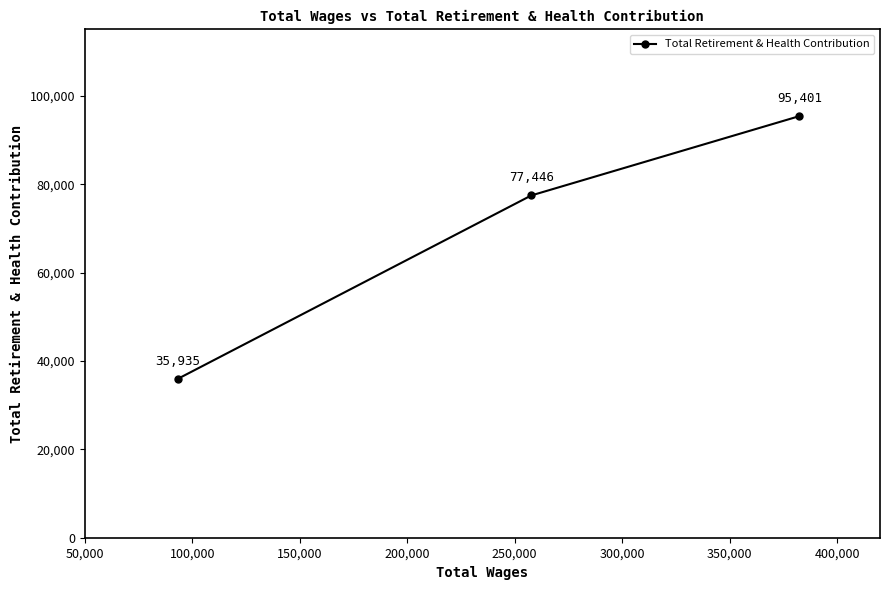

Count the values in the range 35935 to 95401.

3